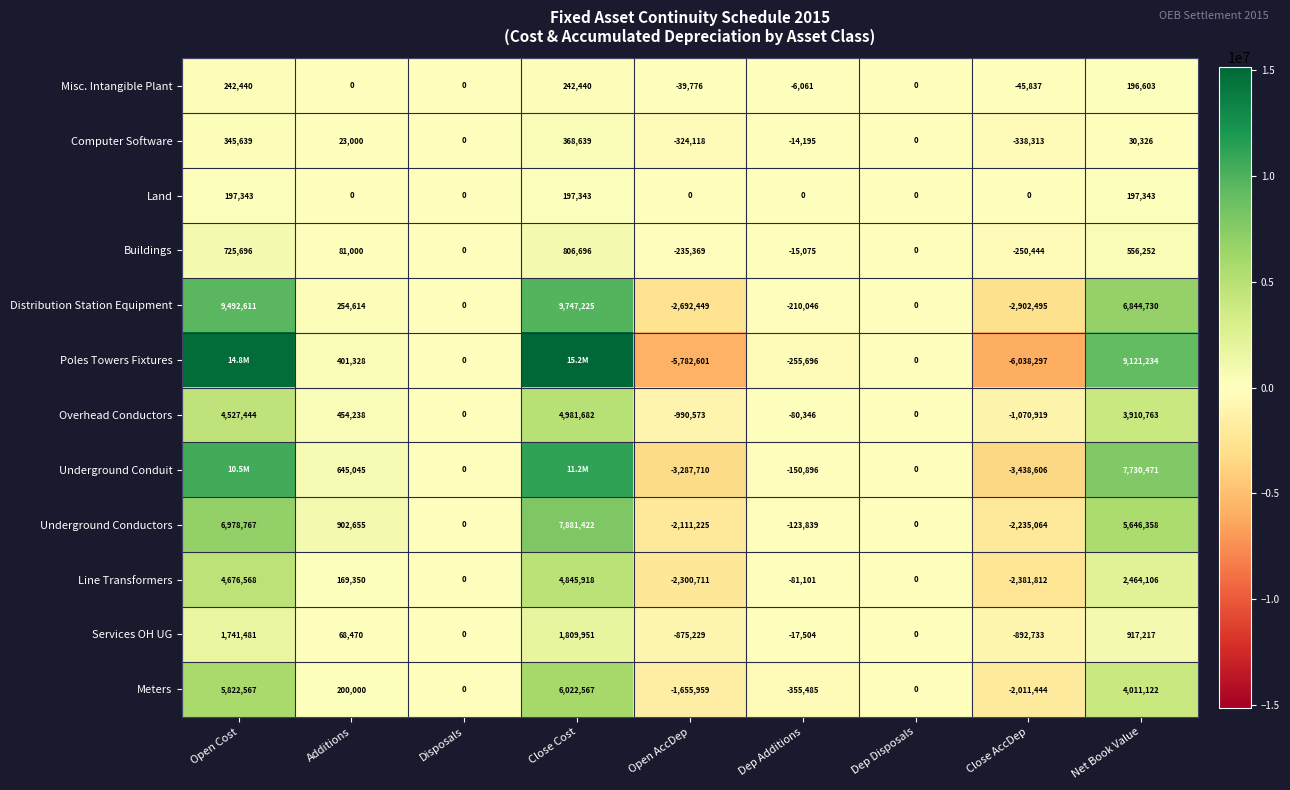

At which label does Distribution Station Equipment reach its minimum?

Close AccDep